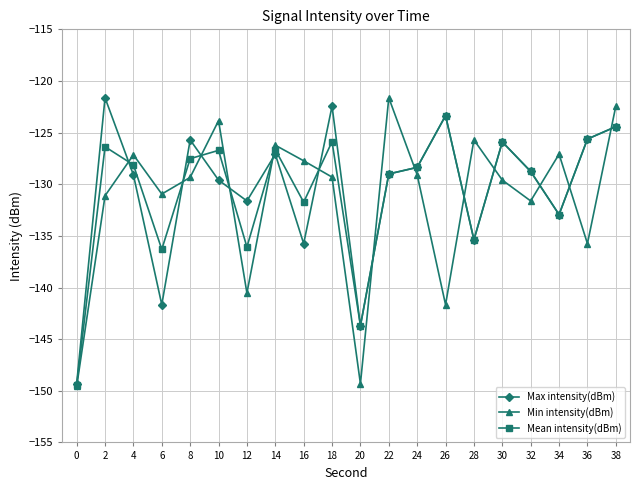

Which series changed the most between 18 and 20?

Max intensity(dBm)